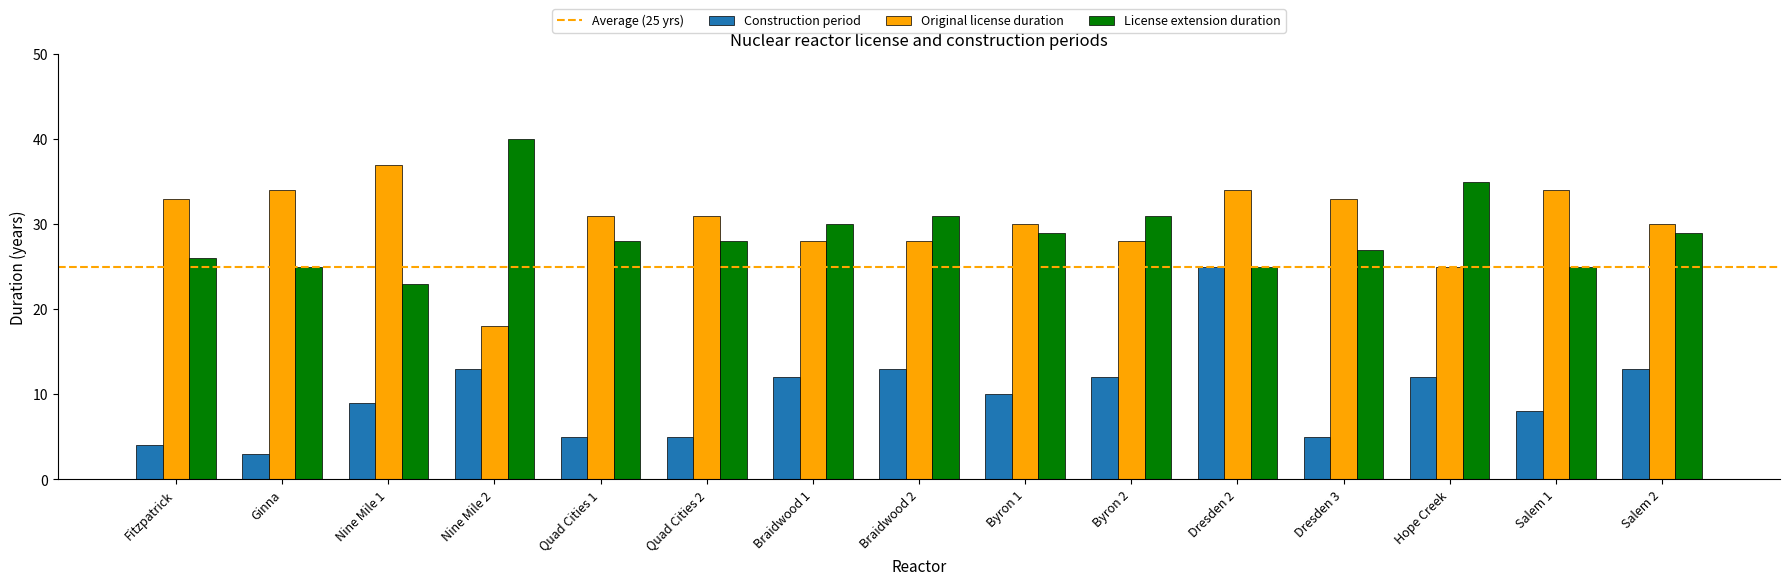

At which category does the chart reach its peak across all series?

Nine Mile 2